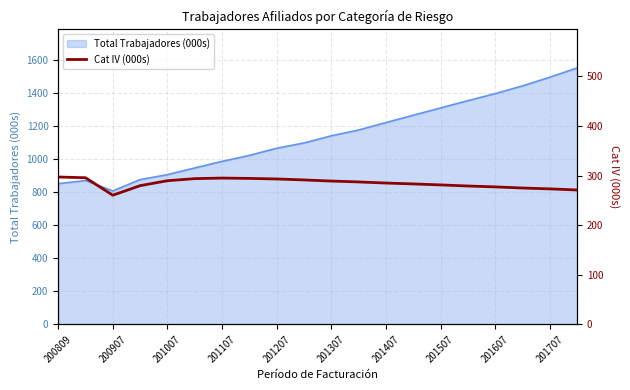

At which label does Total Trabajadores (000s) reach its minimum?

200907